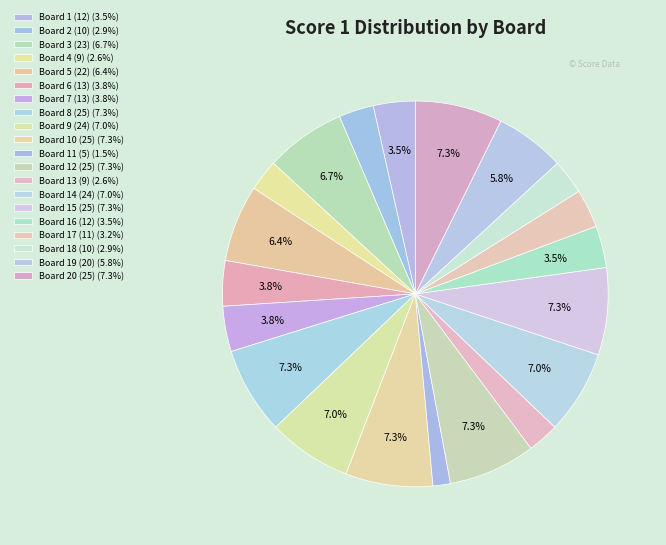

How many slices are in this pie chart?

20